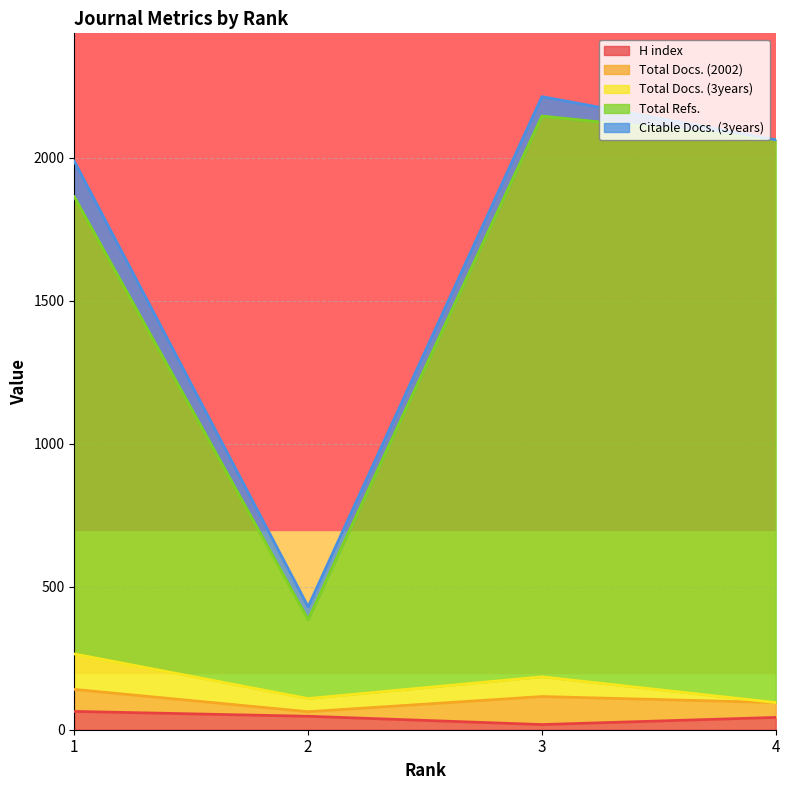

What is the difference between the second highest and minimum values in the Citable Docs. (3years) series?

68